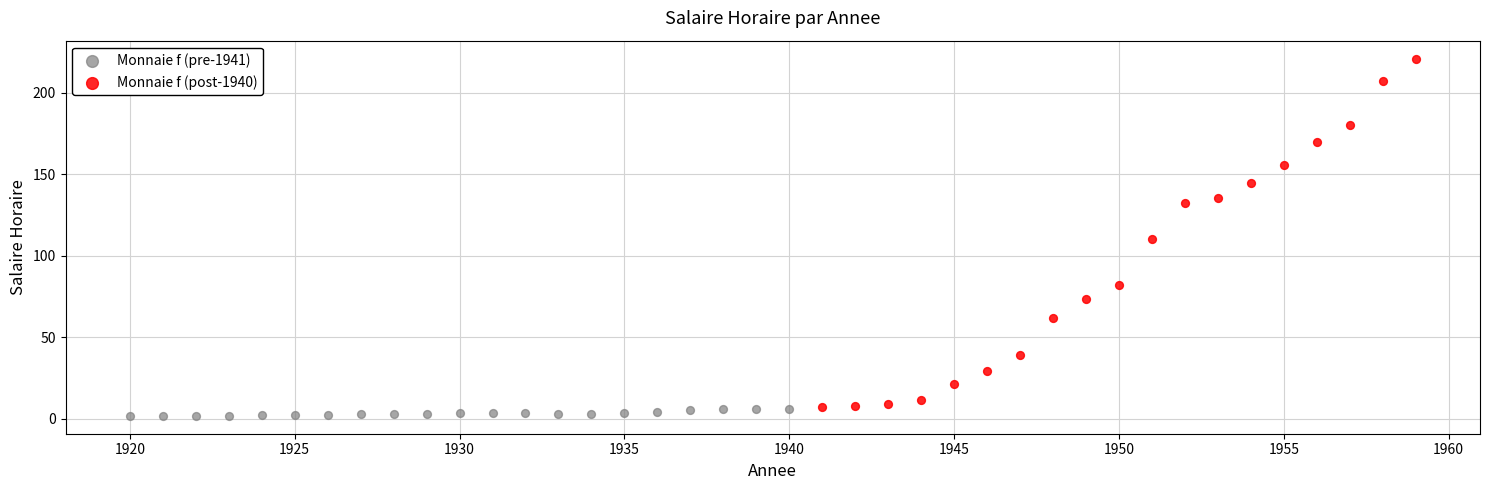

Which series has the widest spread of Y values?

Monnaie f (post-1940)